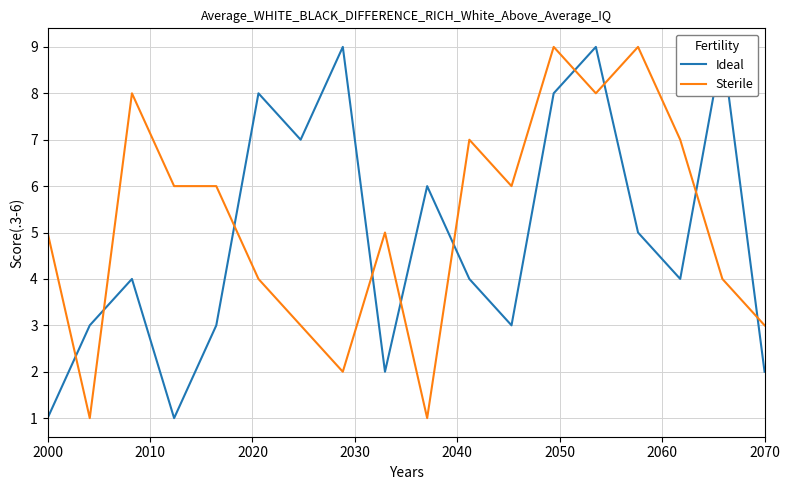

Rank the series by their maximum value, from highest to lowest.

Ideal, Sterile